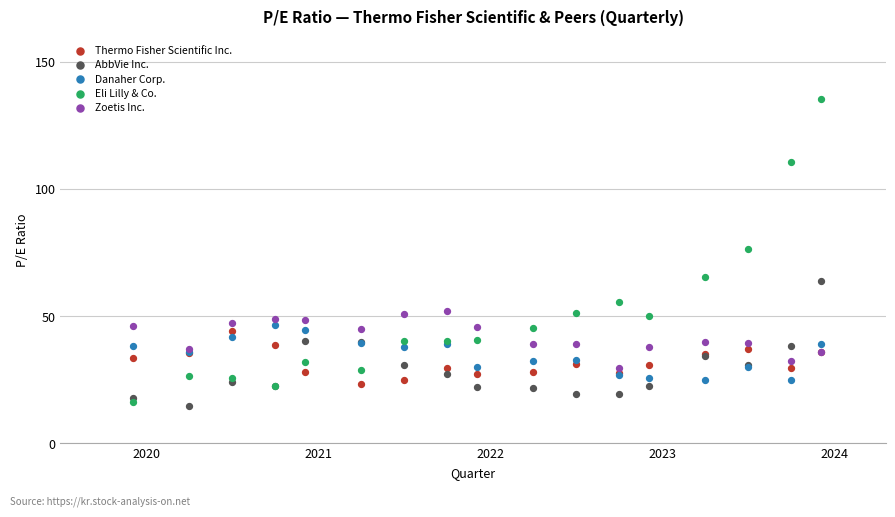

Which series has the widest spread of Y values?

Eli Lilly & Co.